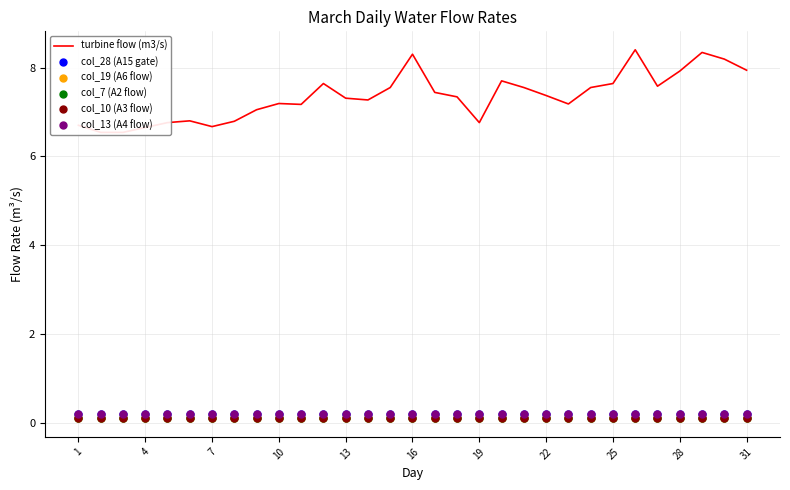

How many lines are shown in the chart?

6